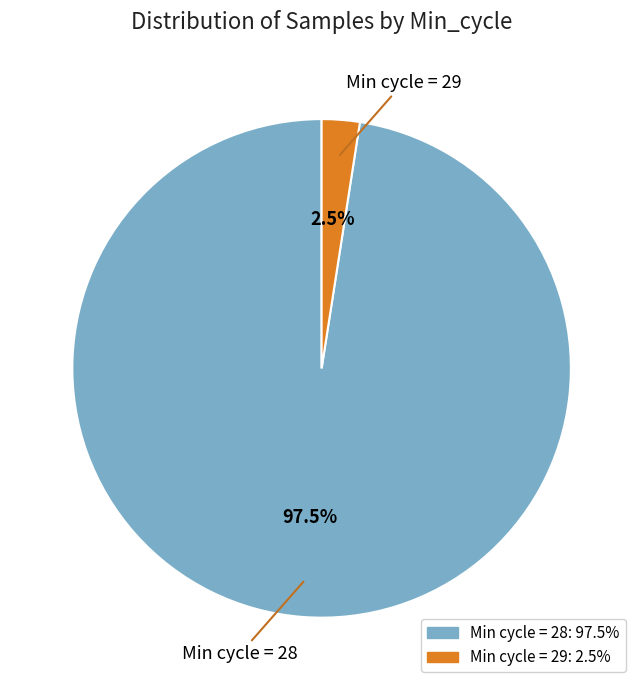

Is there a majority slice in this chart?

Yes